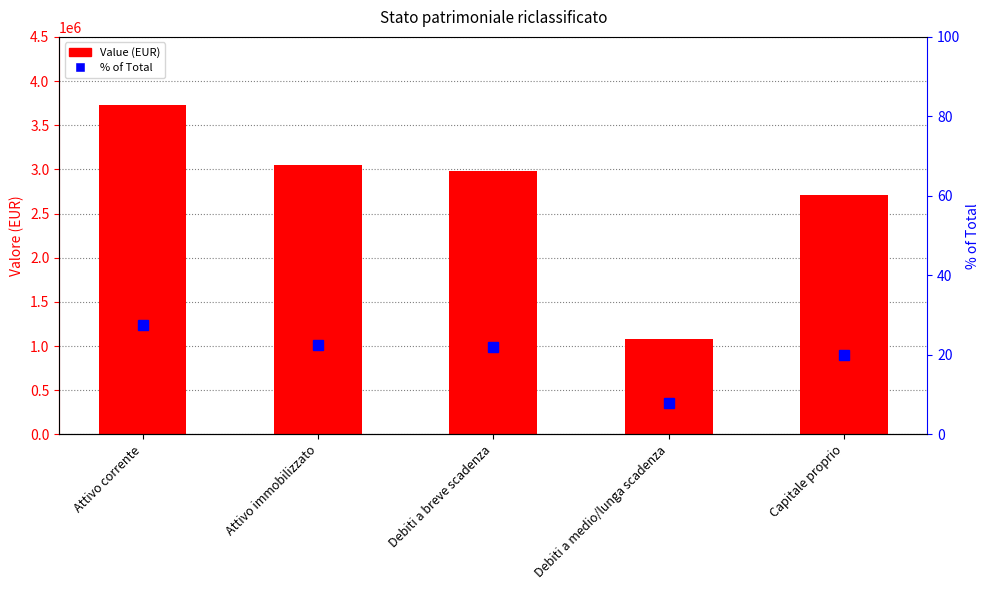

Which category has the lowest value in the % of Total series?

Debiti a medio/lunga scadenza